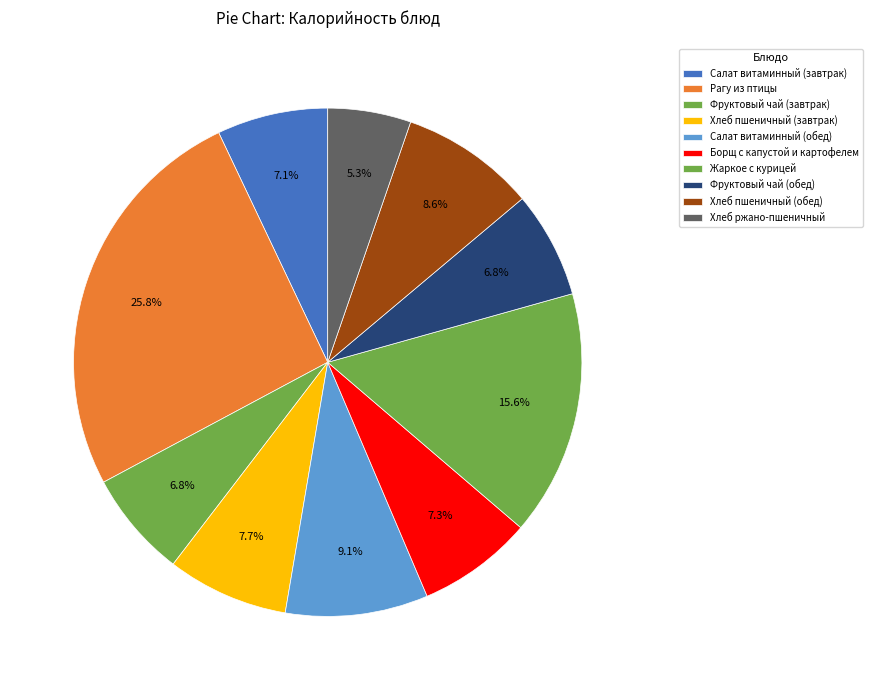

True or false: Борщ с капустой и картофелем accounts for 7% of the total.

True